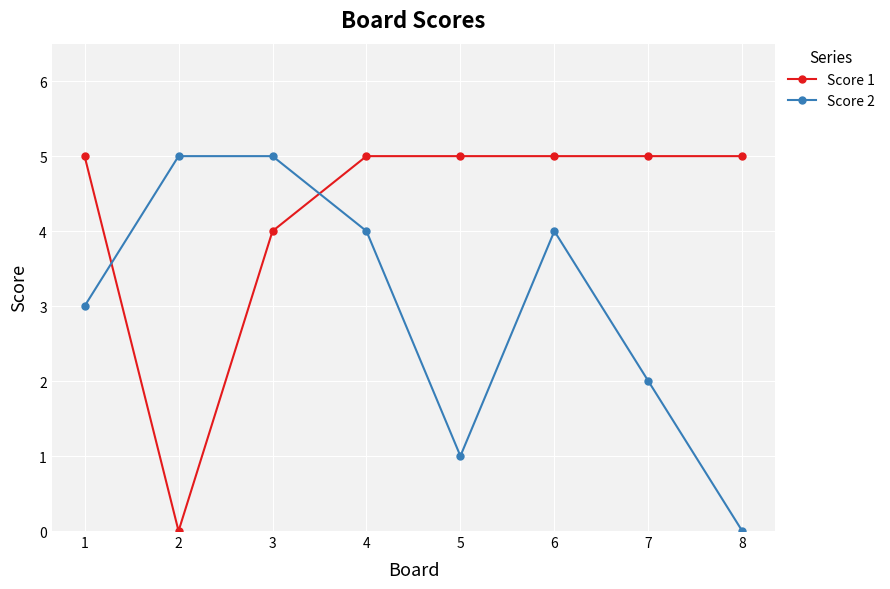

What is the average value of the Score 1 series?

4